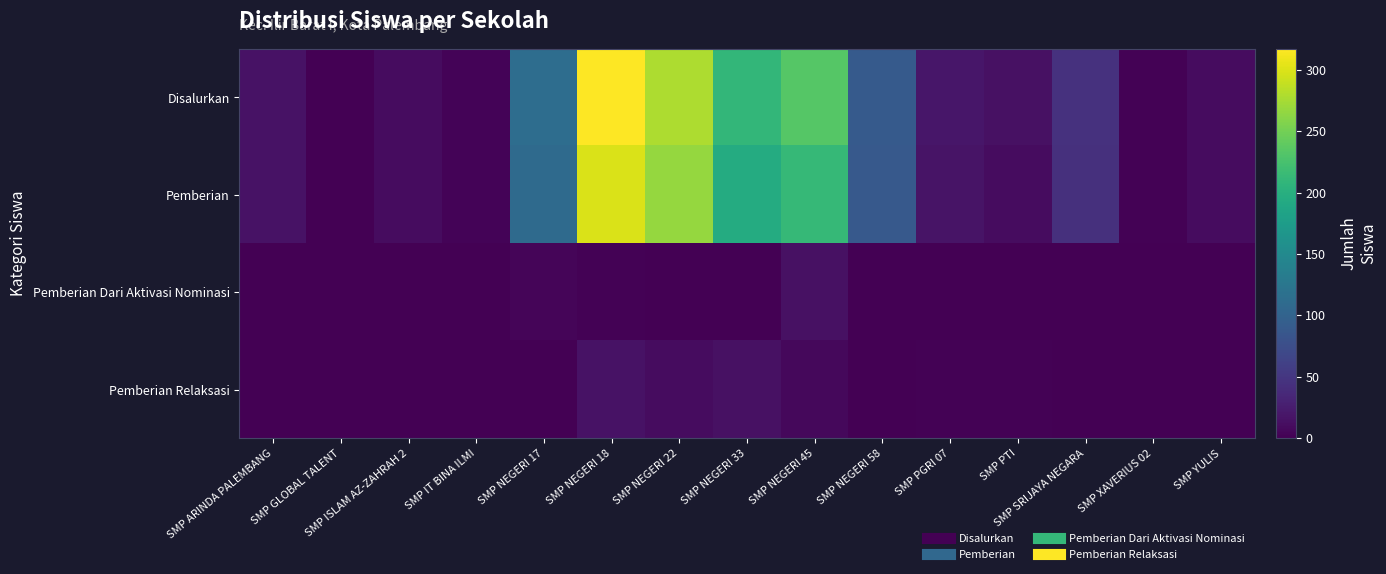

Reading right to left, what are all the values shown in this chart?

Disalurkan: SMP YULIS=10	SMP XAVERIUS 02=2	SMP SRIJAYA NEGARA=45	SMP PTI=14	SMP PGRI 07=19	SMP NEGERI 58=90	SMP NEGERI 45=233	SMP NEGERI 33=210	SMP NEGERI 22=278	SMP NEGERI 18=317	SMP NEGERI 17=113	SMP IT BINA ILMI=3	SMP ISLAM AZ-ZAHRAH 2=10	SMP GLOBAL TALENT=1	SMP ARINDA PALEMBANG=16
Pemberian: SMP YULIS=10	SMP XAVERIUS 02=2	SMP SRIJAYA NEGARA=44	SMP PTI=11	SMP PGRI 07=17	SMP NEGERI 58=89	SMP NEGERI 45=212	SMP NEGERI 33=195	SMP NEGERI 22=267	SMP NEGERI 18=299	SMP NEGERI 17=109	SMP IT BINA ILMI=3	SMP ISLAM AZ-ZAHRAH 2=10	SMP GLOBAL TALENT=1	SMP ARINDA PALEMBANG=16
Pemberian Dari Aktivasi Nominasi: SMP YULIS=0	SMP XAVERIUS 02=0	SMP SRIJAYA NEGARA=0	SMP PTI=1	SMP PGRI 07=0	SMP NEGERI 58=0	SMP NEGERI 45=14	SMP NEGERI 33=1	SMP NEGERI 22=1	SMP NEGERI 18=2	SMP NEGERI 17=4	SMP IT BINA ILMI=0	SMP ISLAM AZ-ZAHRAH 2=0	SMP GLOBAL TALENT=0	SMP ARINDA PALEMBANG=0
Pemberian Relaksasi: SMP YULIS=0	SMP XAVERIUS 02=0	SMP SRIJAYA NEGARA=1	SMP PTI=2	SMP PGRI 07=2	SMP NEGERI 58=1	SMP NEGERI 45=7	SMP NEGERI 33=14	SMP NEGERI 22=10	SMP NEGERI 18=16	SMP NEGERI 17=0	SMP IT BINA ILMI=0	SMP ISLAM AZ-ZAHRAH 2=0	SMP GLOBAL TALENT=0	SMP ARINDA PALEMBANG=0